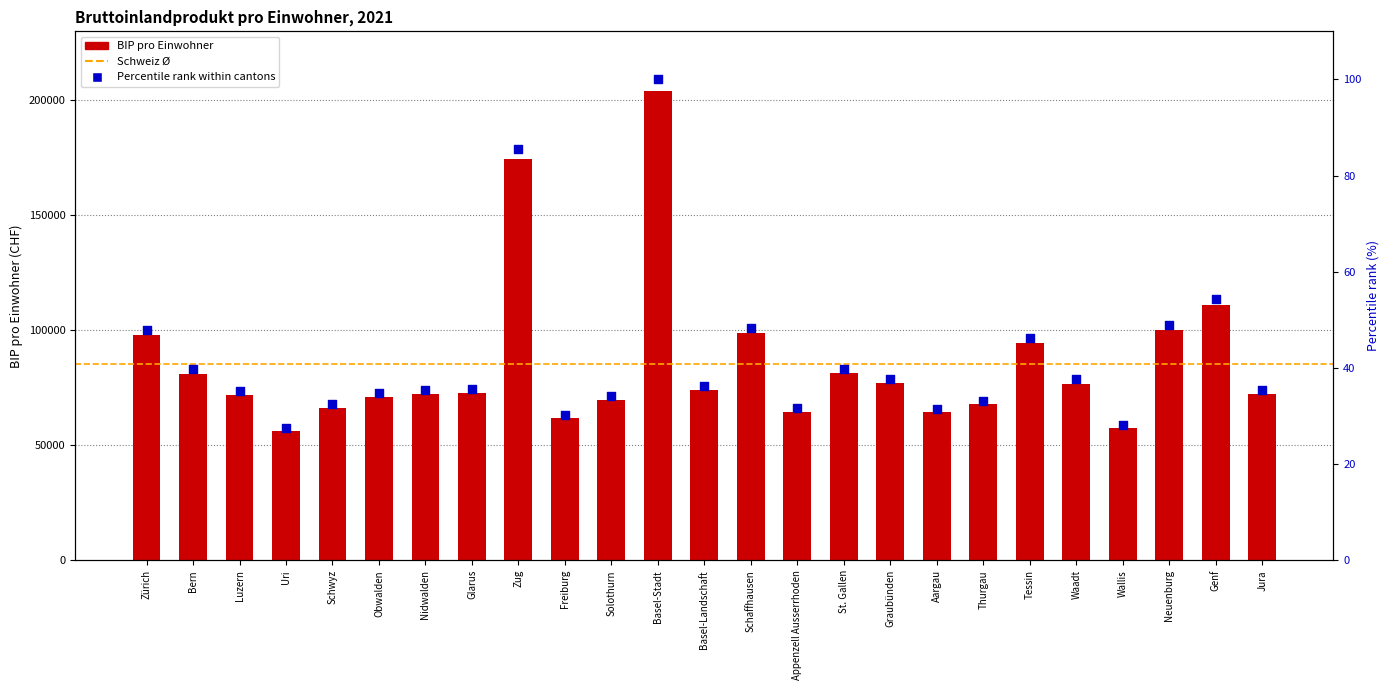

Approximately how many times larger is the value at Basel-Stadt compared to Graubünden?

2.7